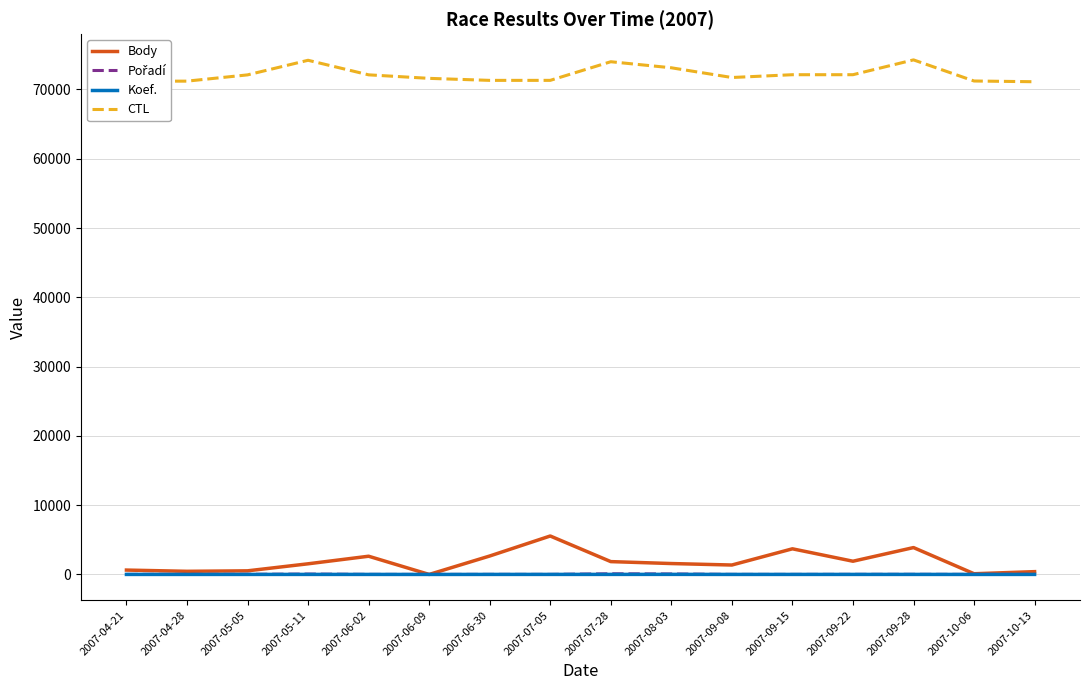

What is the maximum value shown in the chart?

74271